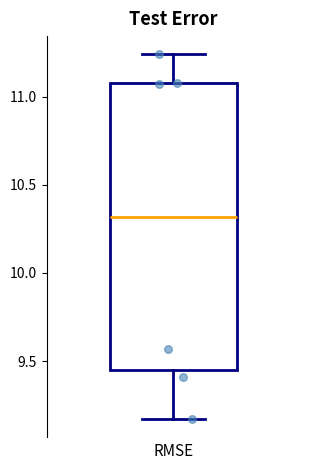

Transcribe this box plot: give where the median line is, the range the box spans, and where the two whiskers end, as read against the y-axis. The values are not printed on the chart, so give them approximately, as read against the axis.

median 10.30, box 9.45 to 11.10, whiskers 9.15 to 11.25